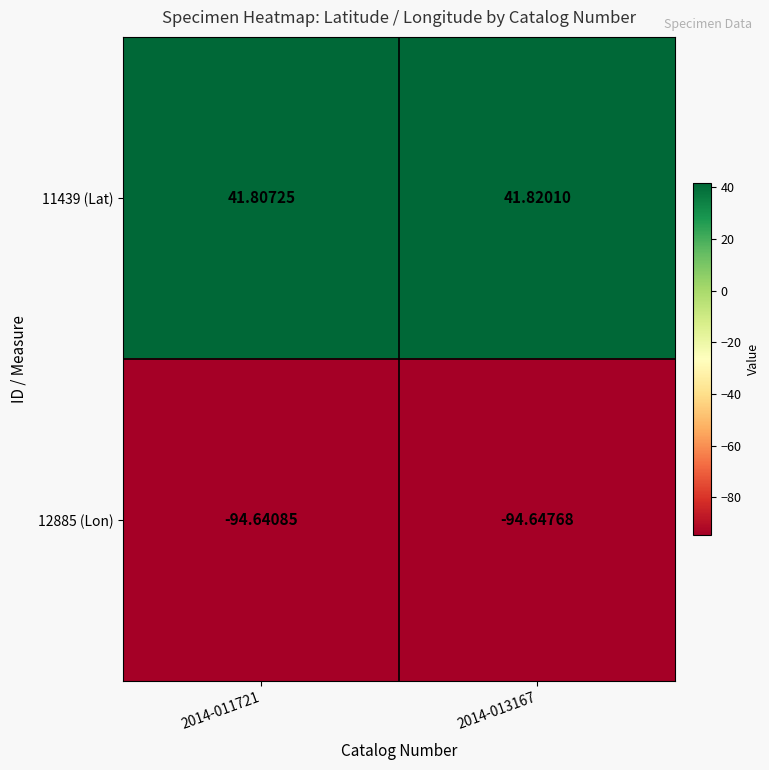

Is the value of 11439 (Lat) at 2014-011721 greater than the value of 12885 (Lon) at 2014-011721?

Yes